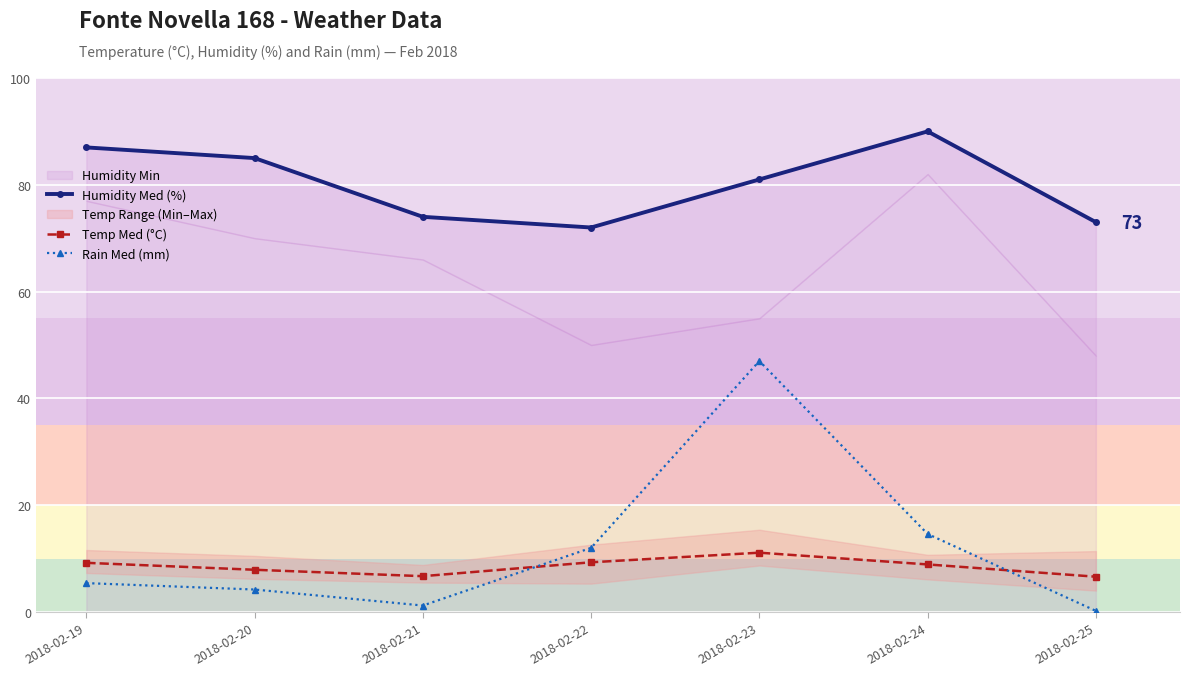

The Rain Med (mm) series shows 4.2 at 2018-02-20. True or false?

True